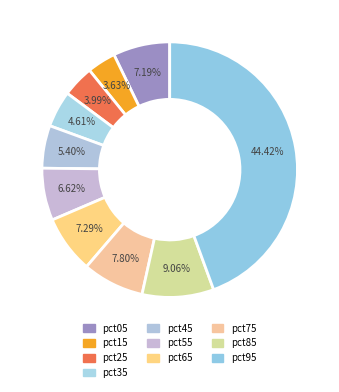

The pct65 slice represents 7% of the pie. True or false?

True